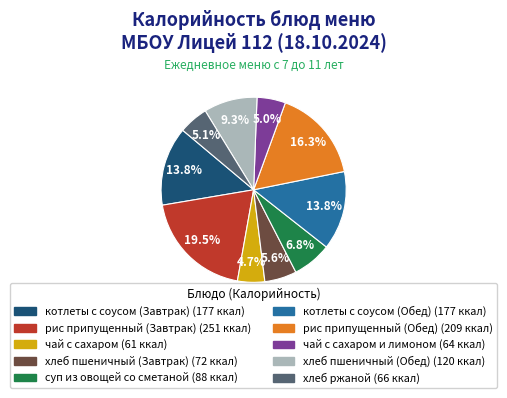

Does any single category account for the majority?

No